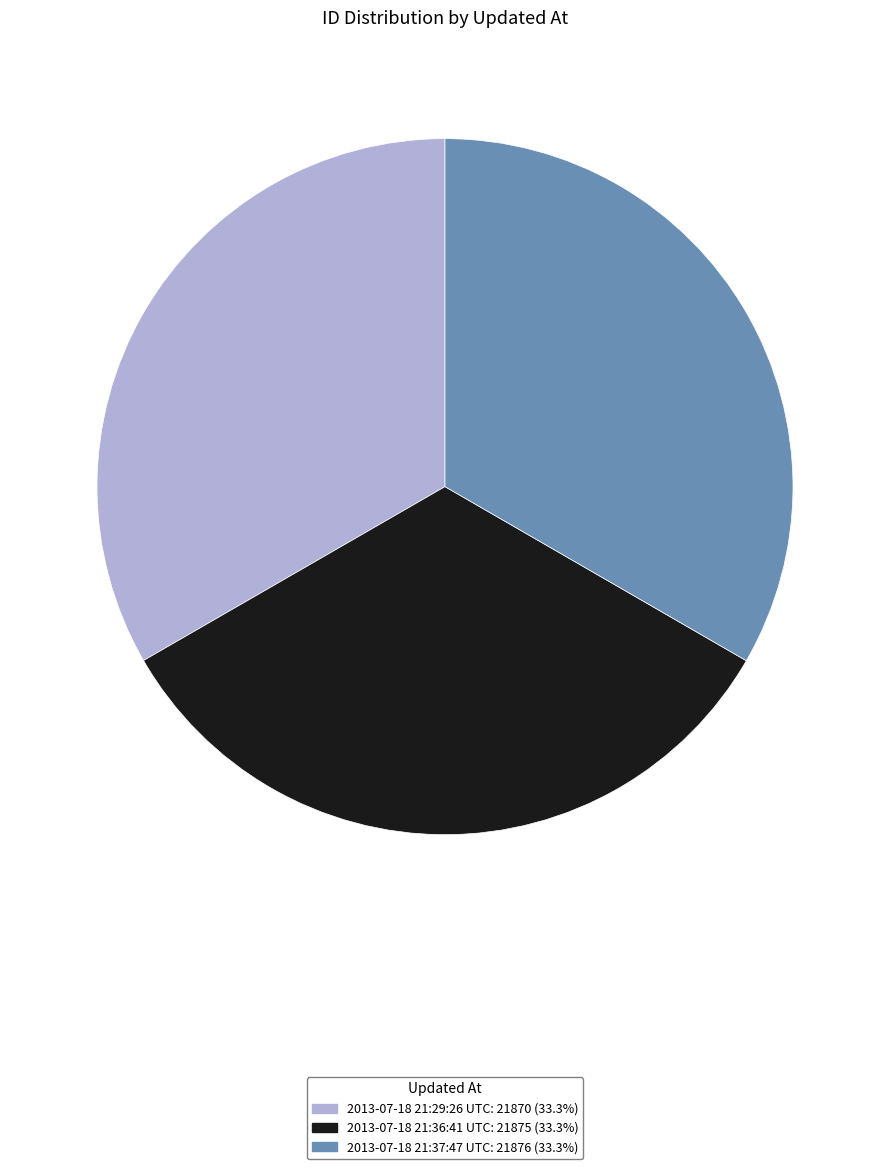

Is 2013-07-18 21:37:47 UTC the majority of the pie?

No